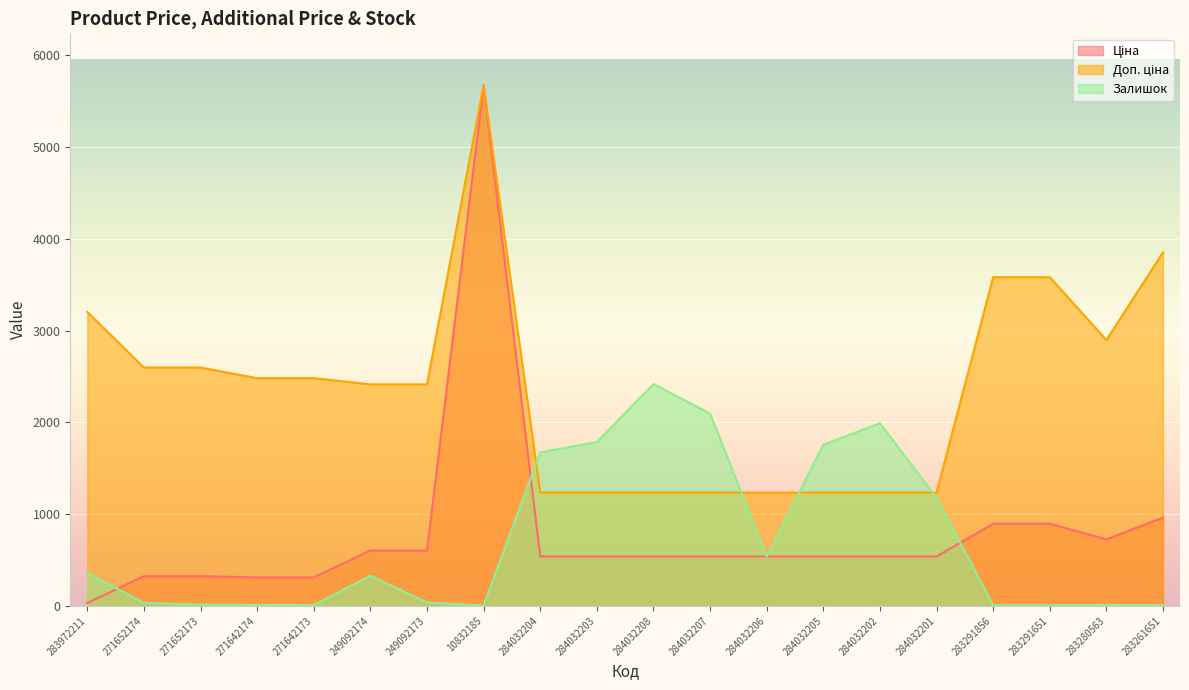

At which label is Ціна closest to 2852?

283261651